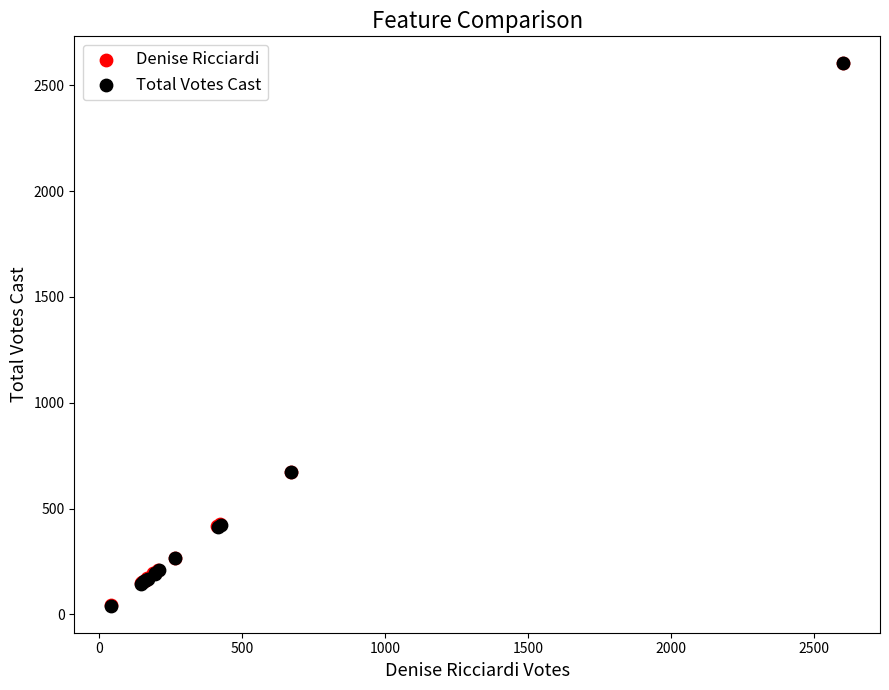

Which series has the largest Y range (max minus min)?

Total Votes Cast